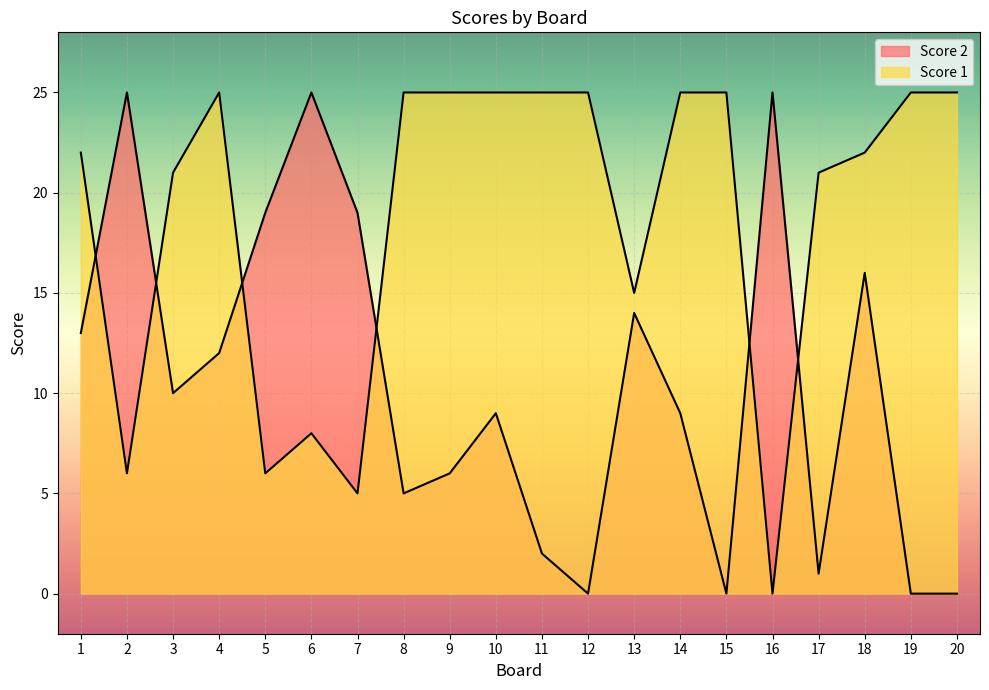

How many lines are shown in the chart?

2